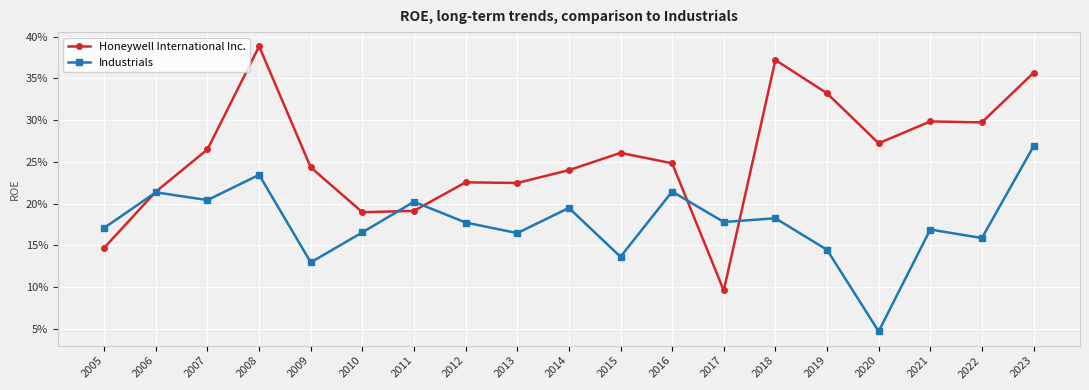

Is this an area chart (filled region under the line)?

No